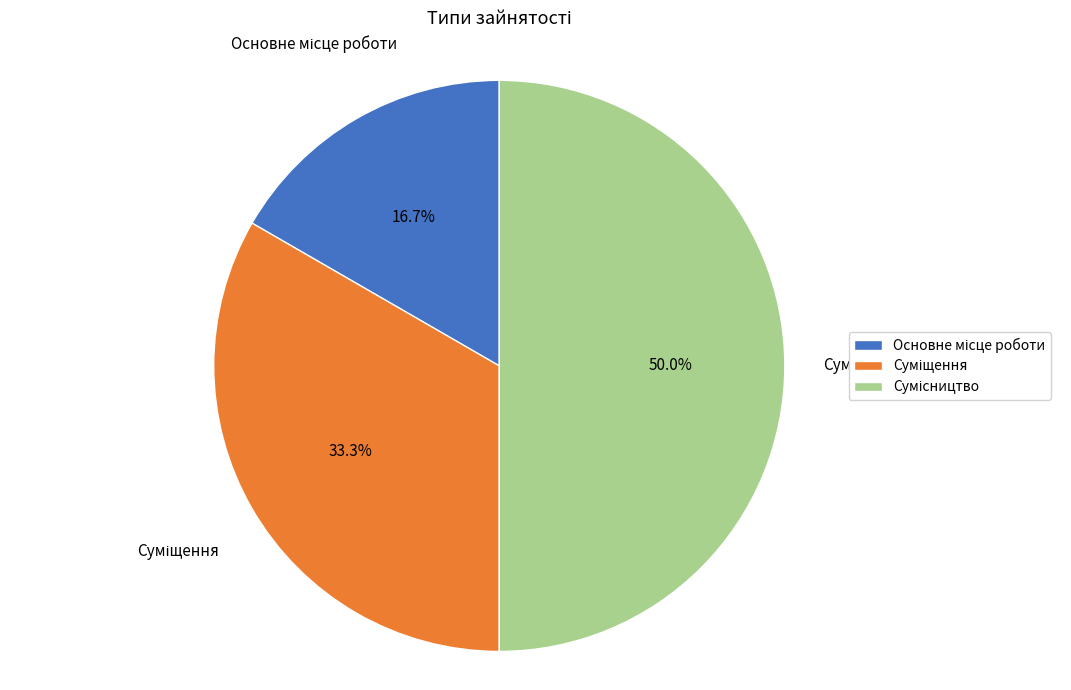

How many segments does this pie chart have?

3